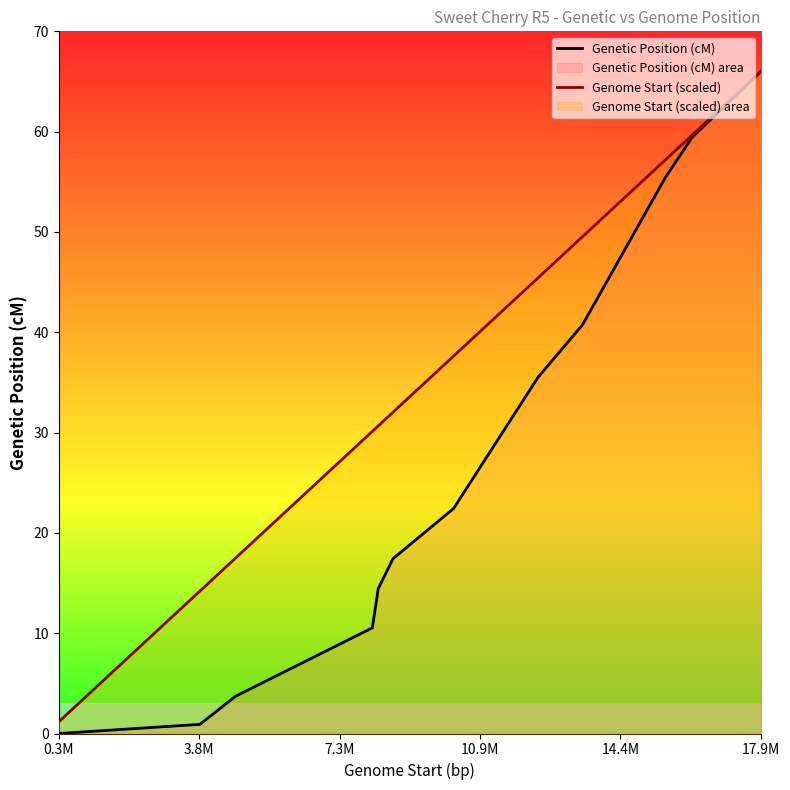

Reading left to right, transcribe all the data shown in this chart.

Genetic Position (cM): 0.0	0.9	3.7	10.5	14.5	17.4	22.4	35.5	40.7	55.4	59.4	66.0
Genome Start (scaled): 1.2	14.2	17.5	30.1	30.7	32.0	37.6	45.4	49.5	57.2	59.6	66.0